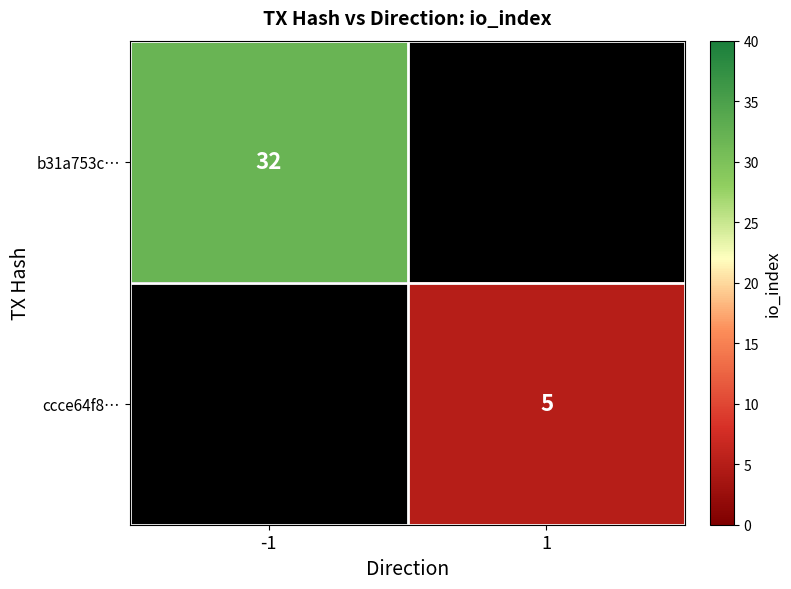

Is it true that b31a753c… equals 32 at -1?

True